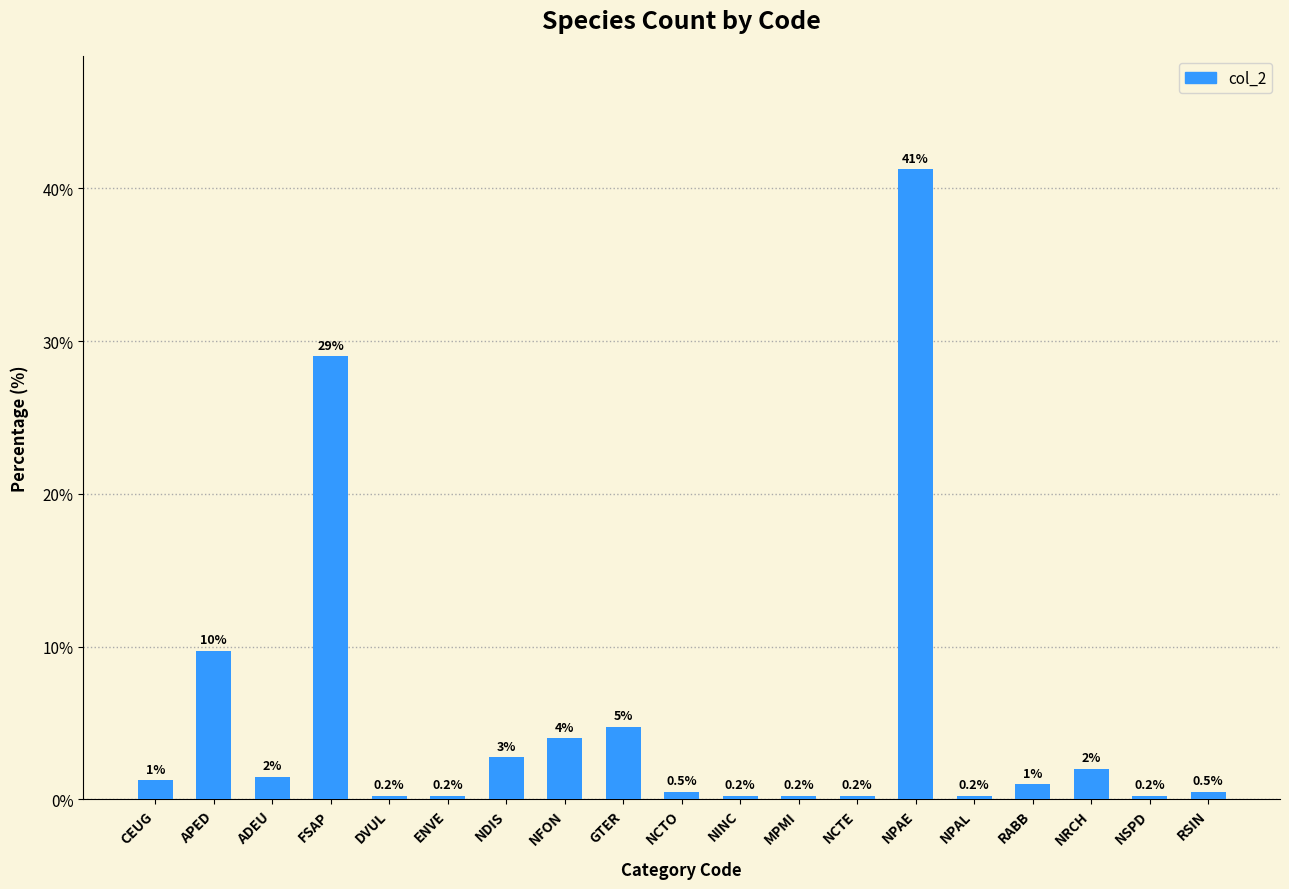

Which category has the highest value across all series?

NPAE